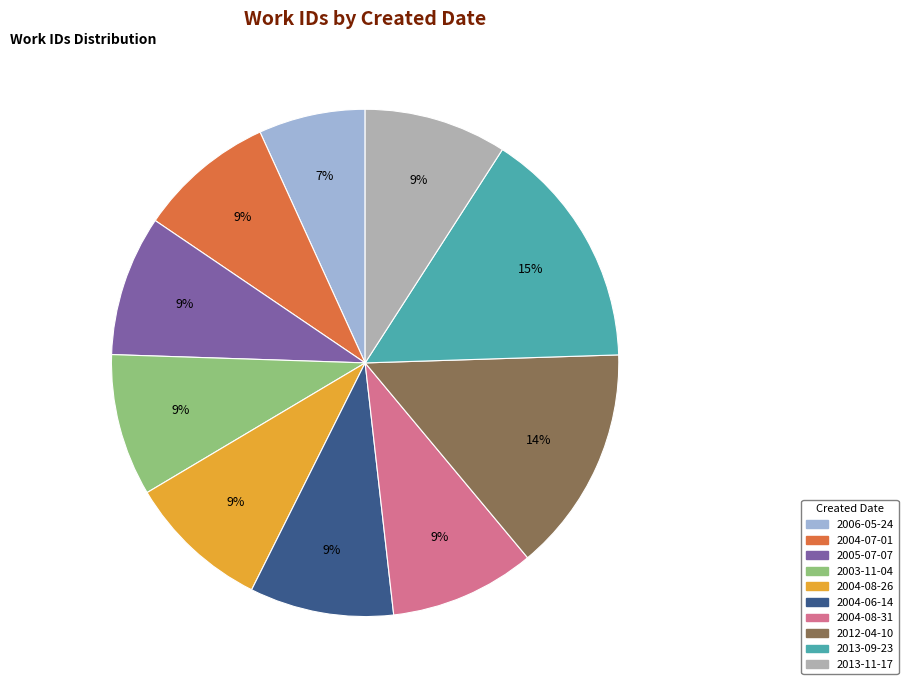

The 2006-05-24 slice represents 7% of the pie. True or false?

True